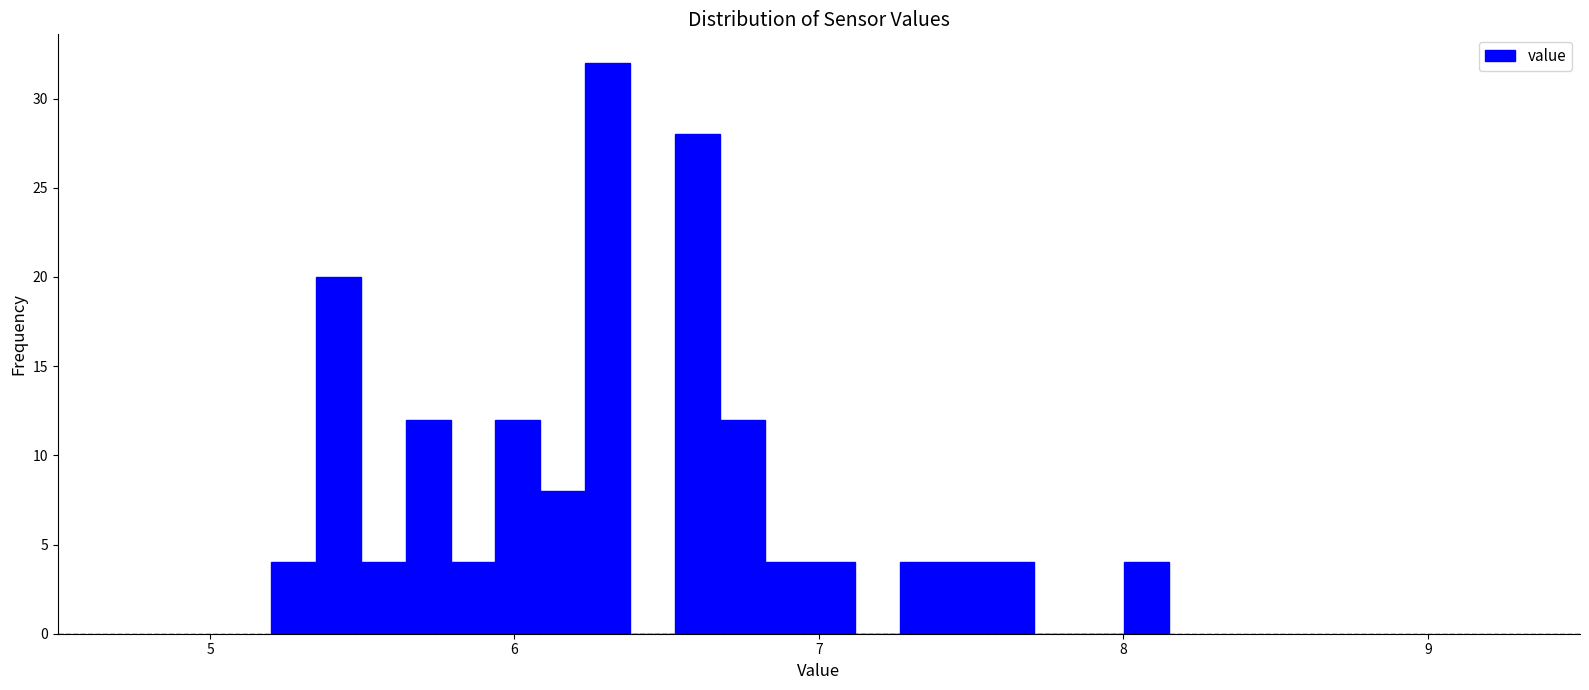

Read against the x-axis, roughly where is the centre of the tallest bar?

6.3